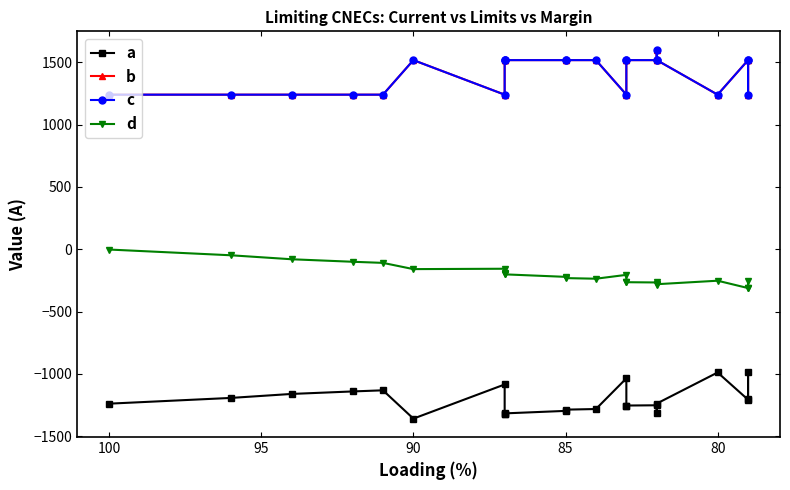

Does the chart have visible grid lines?

No